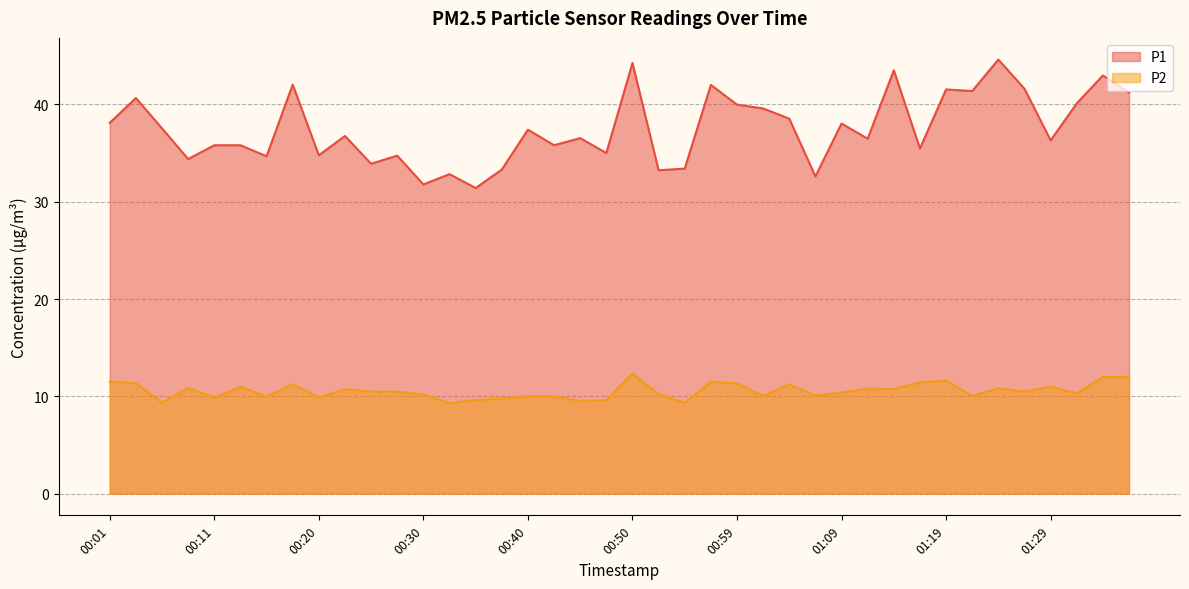

At how many categories does at least one series exceed 44?

2